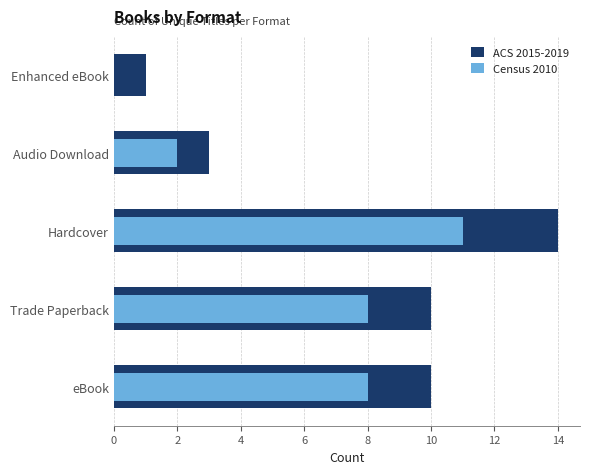

Which series changed the most between eBook and Trade Paperback?

ACS 2015-2019